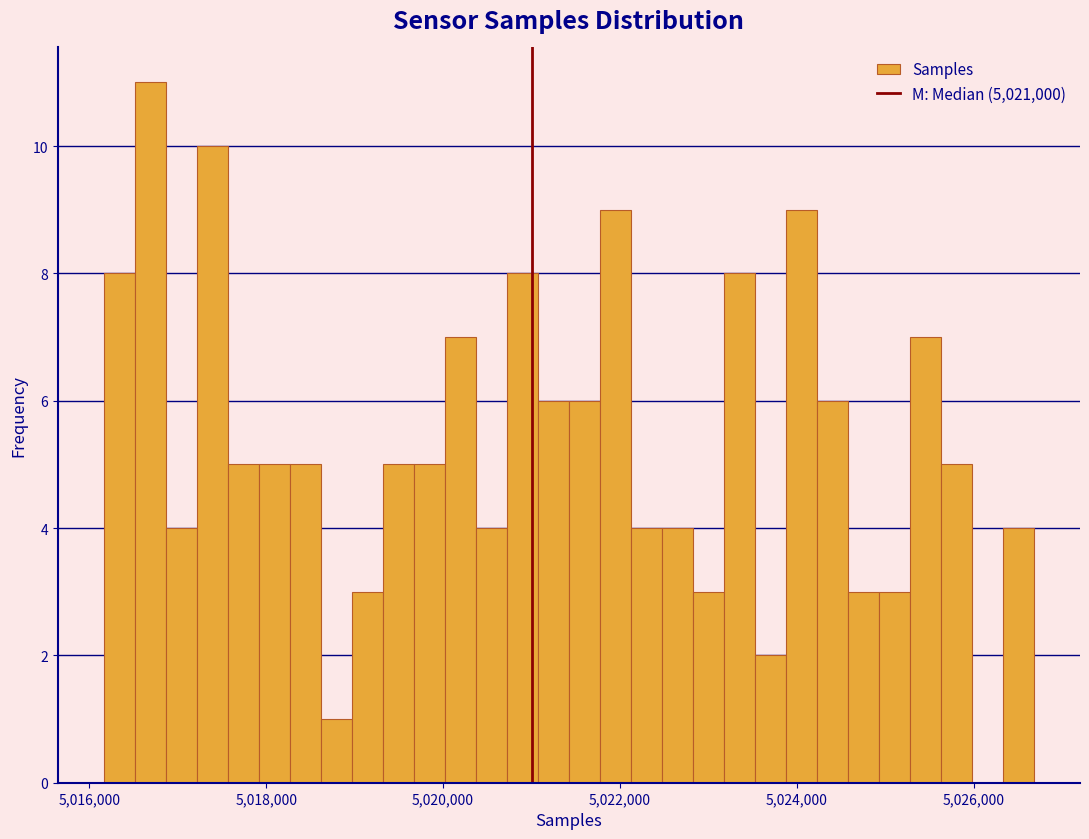

Around what value on the x-axis is the tallest bar? Give the approximate position of its centre, as read against the axis.

5016600